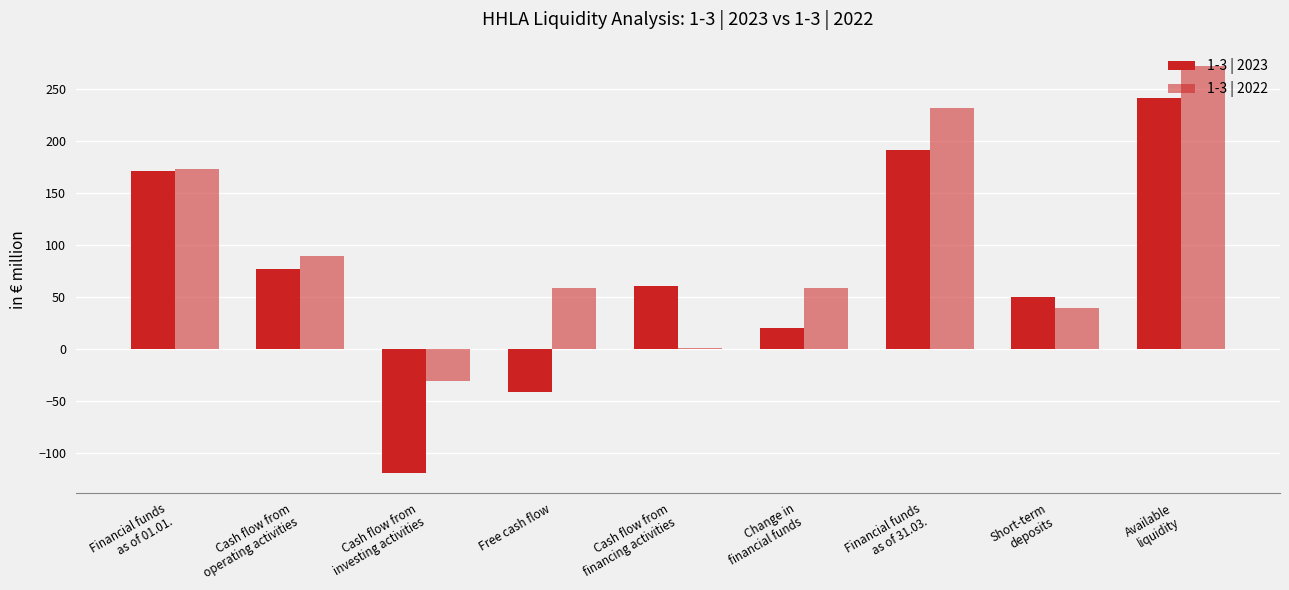

How many data points in 1-3 | 2022 are above 59?

5